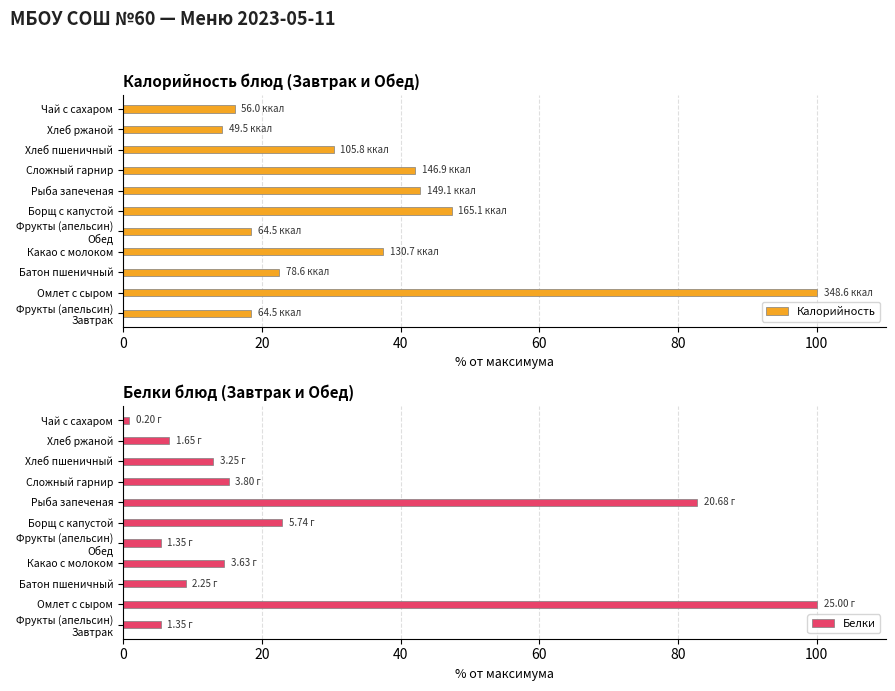

Count the number of data series in this chart.

2